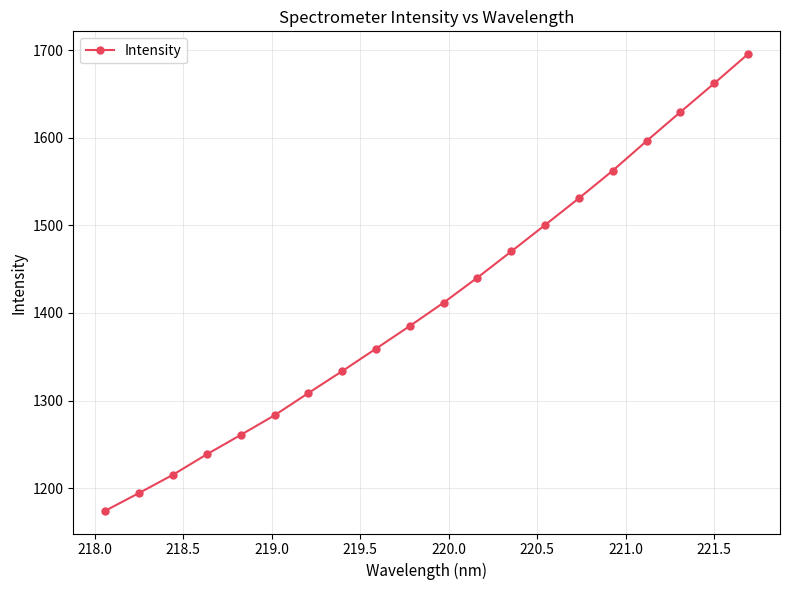

What is the value of the 4th point from the left?

1238.6